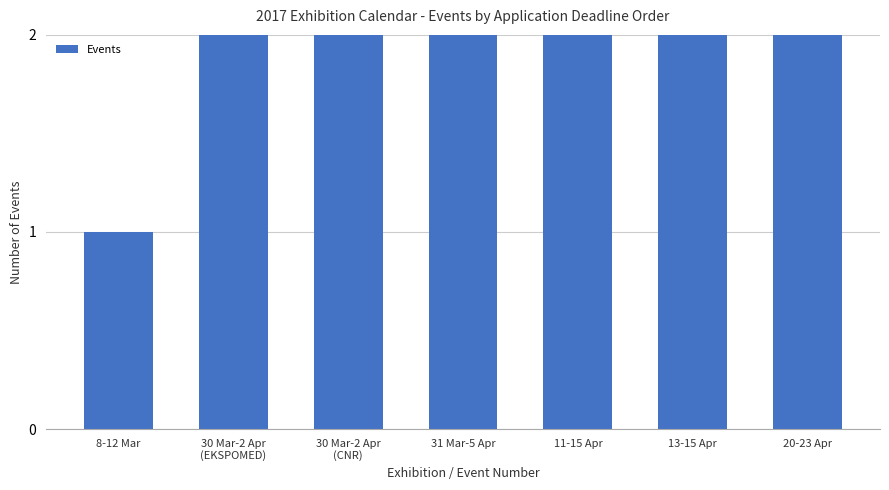

How many bars are there in total?

7